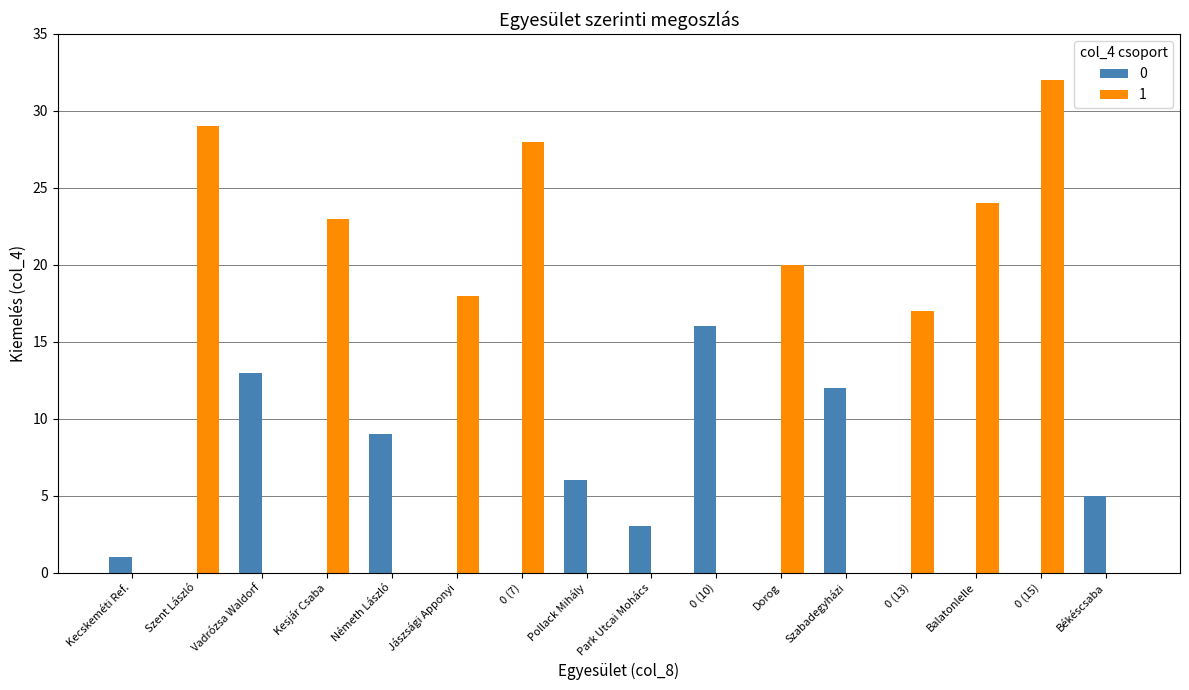

At which label does 1 reach its peak?

0 (15)